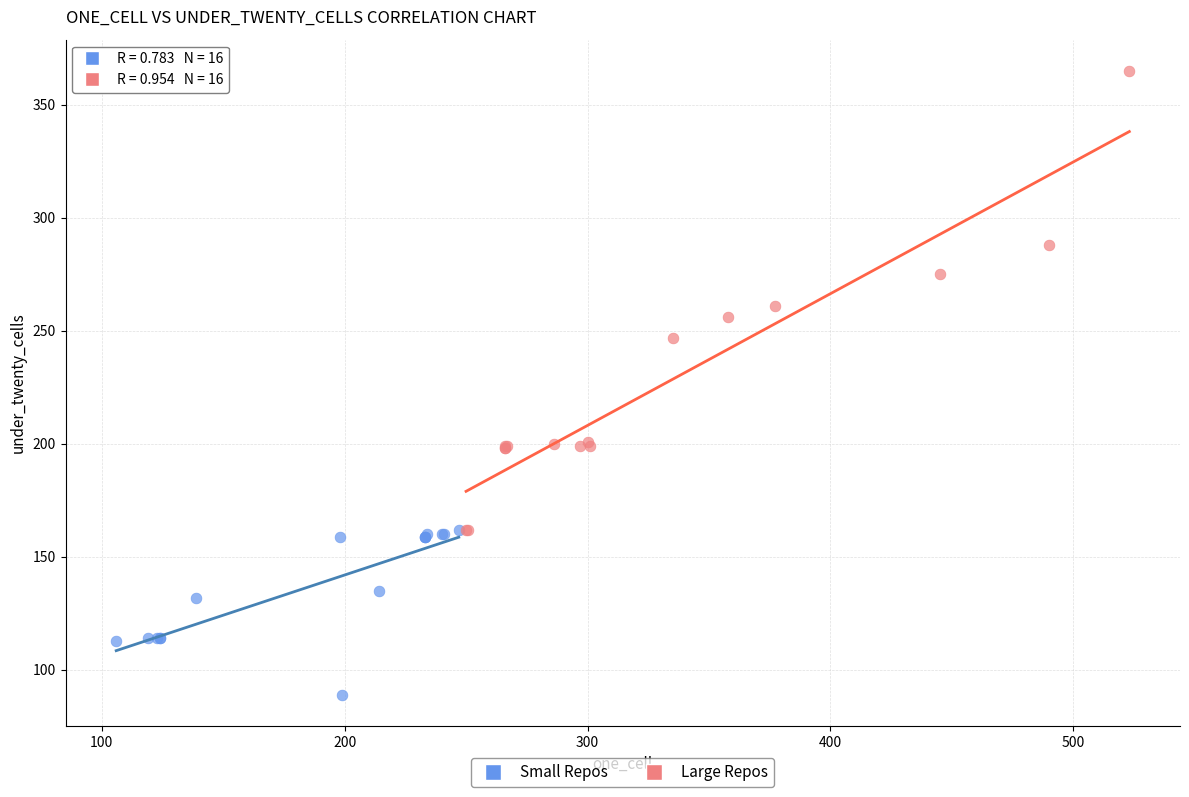

Which series has the largest Y range (max minus min)?

Large Repos